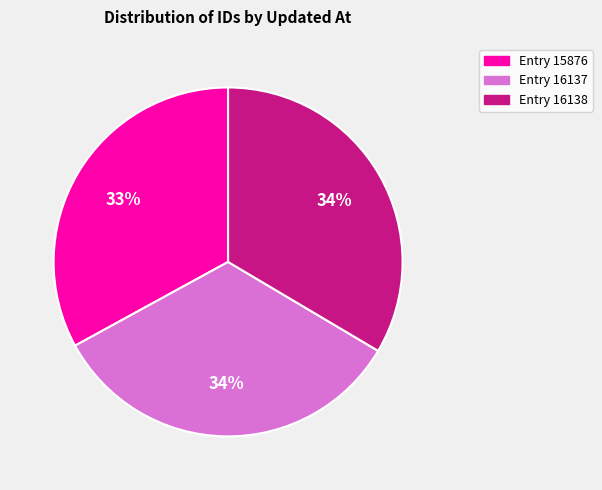

Combined, do Entry 16138 and Entry 15876 account for over 50%?

Yes